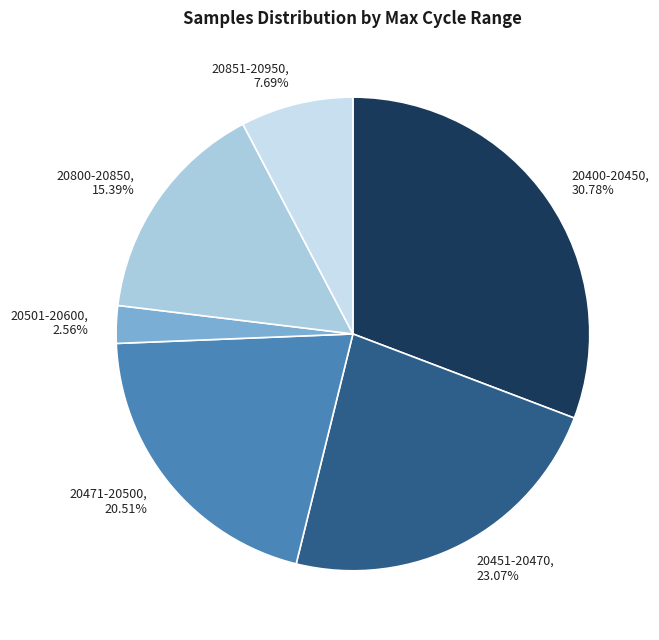

What is the smallest slice in the pie chart?

20501-20600